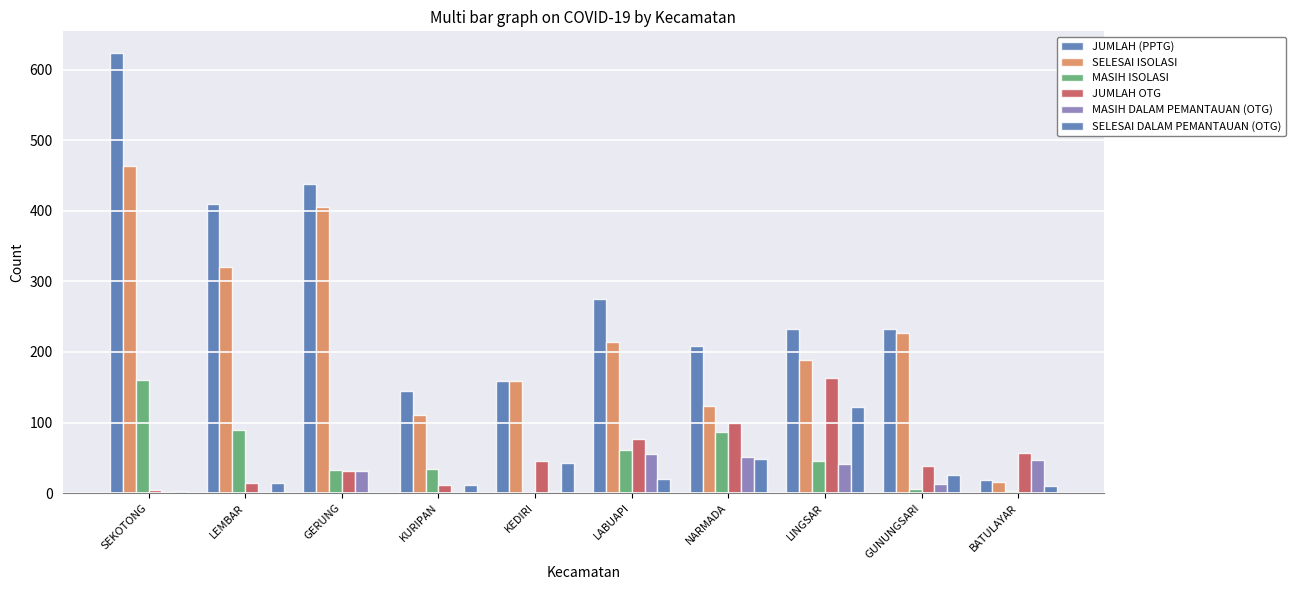

Are the bars grouped side by side (vs. stacked)?

Yes